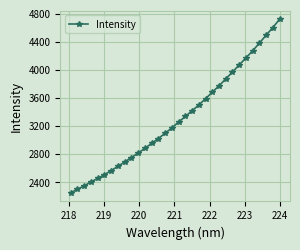

What is the minimum value shown in the chart?

2251.4